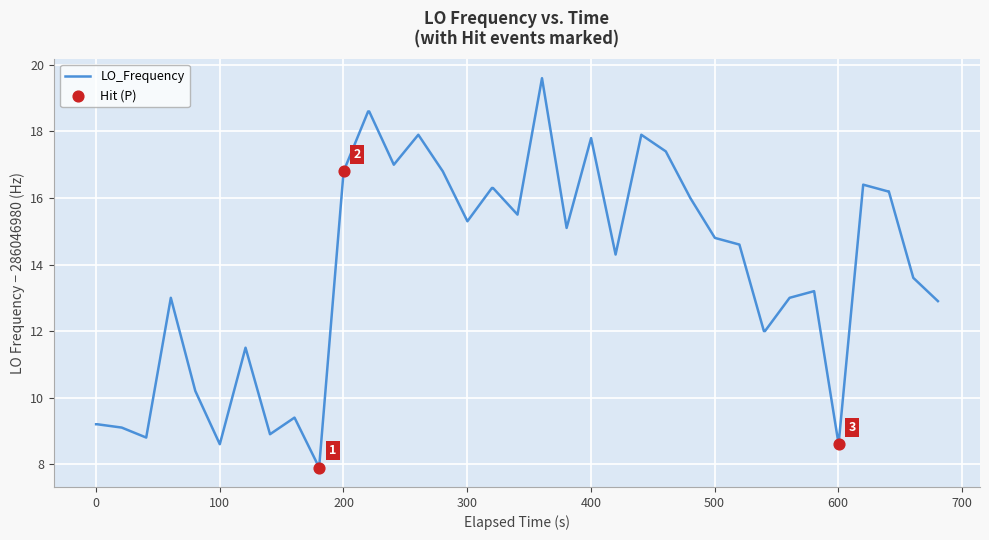

What is the smallest value displayed?

7.9